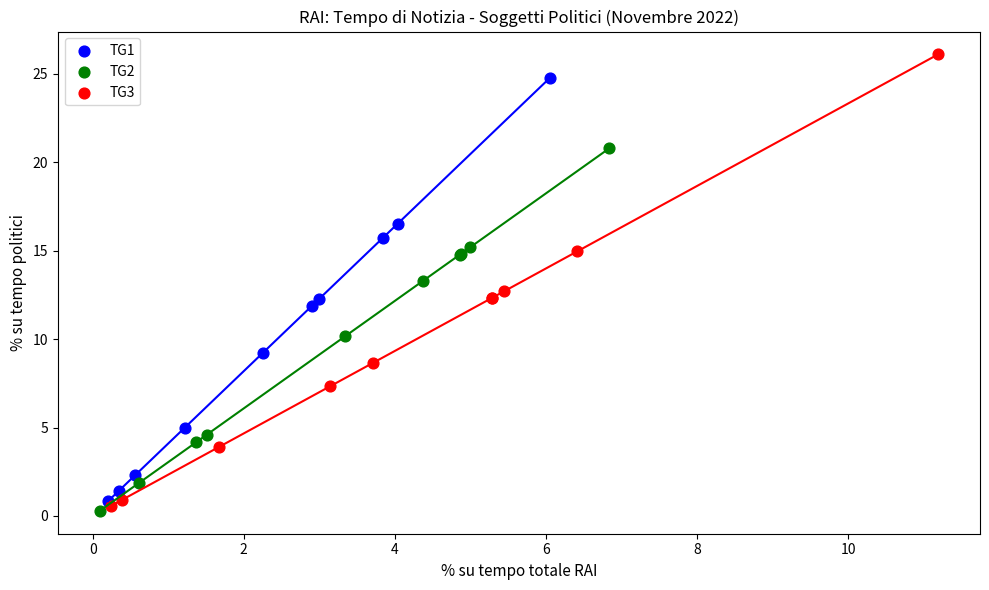

Which series reaches the maximum Y coordinate?

TG3